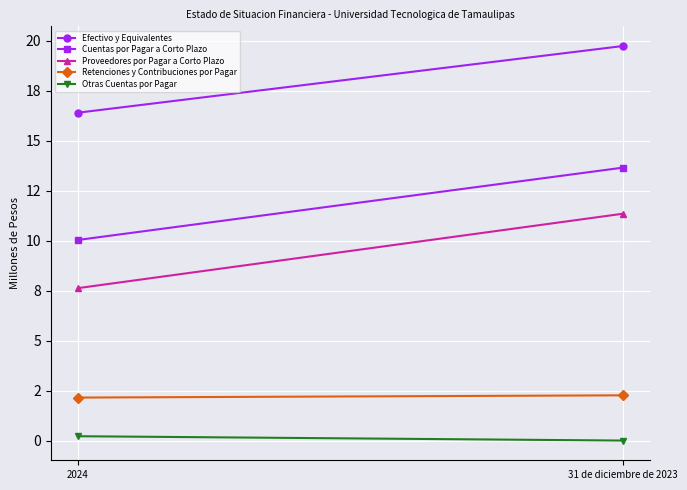

Is it true that Otras Cuentas por Pagar equals 0.4 at 2024?

False